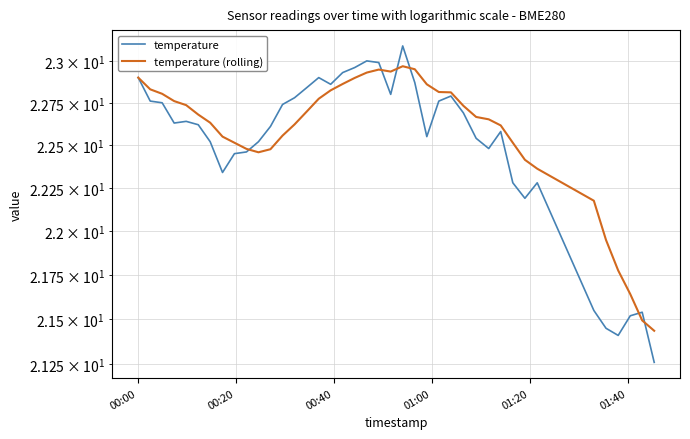

What is the value of the temperature (rolling) point at the 17th from the left?

22.8